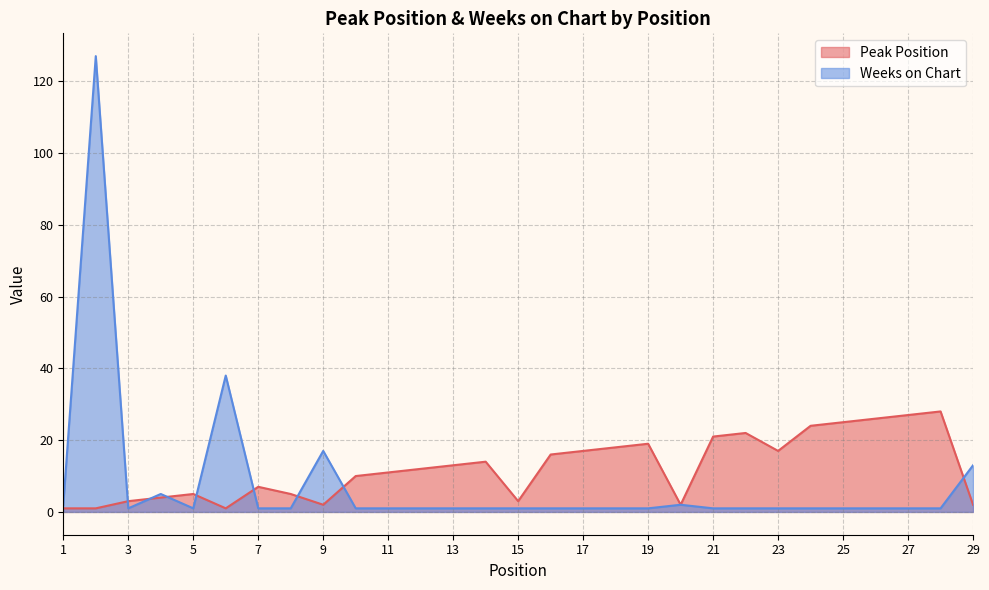

What is the minimum value for Peak Position?

1